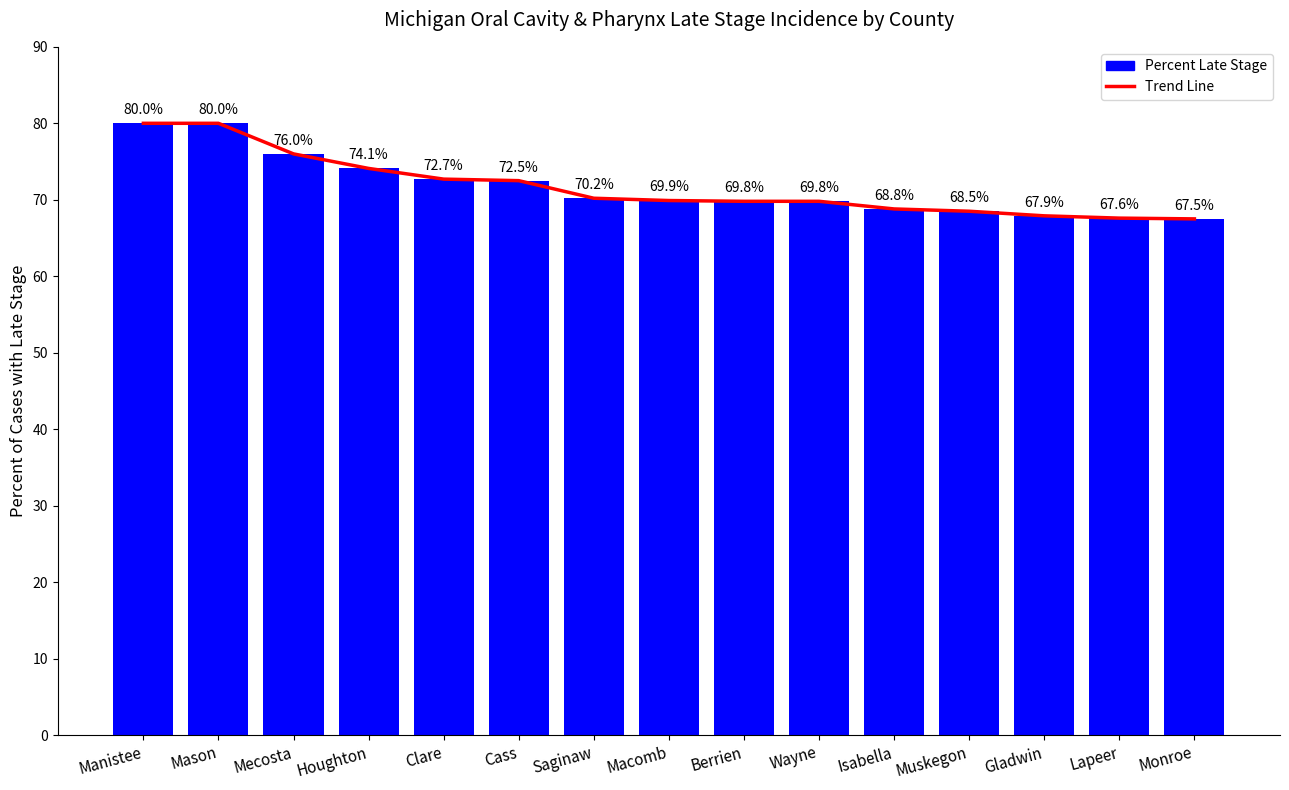

True or false: the data shows 38.9 at Cass.

False